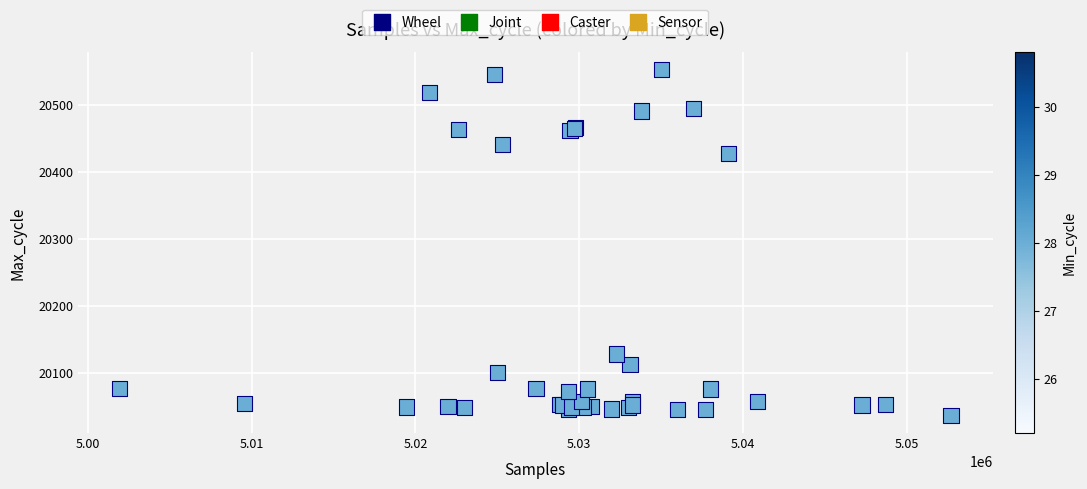

What Y value in the scatter plot is closest to 20294?

20428